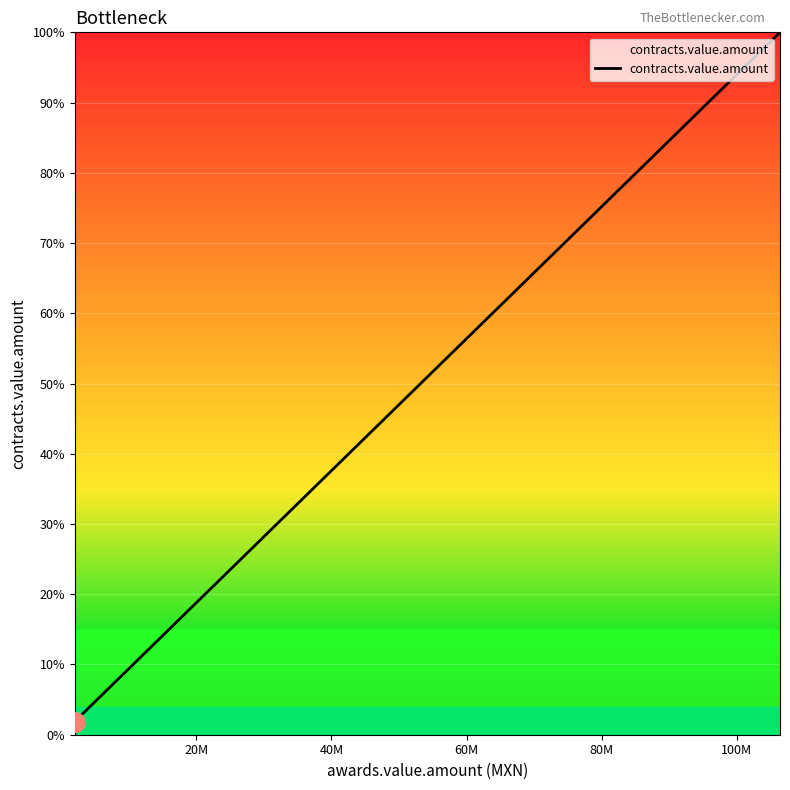

What is the difference between the maximum and minimum values?

98.1